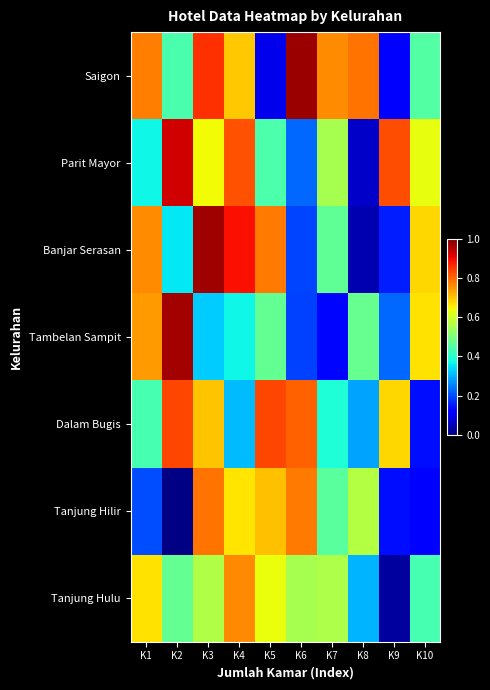

What is the spread (max minus min) of values at K6?

0.8